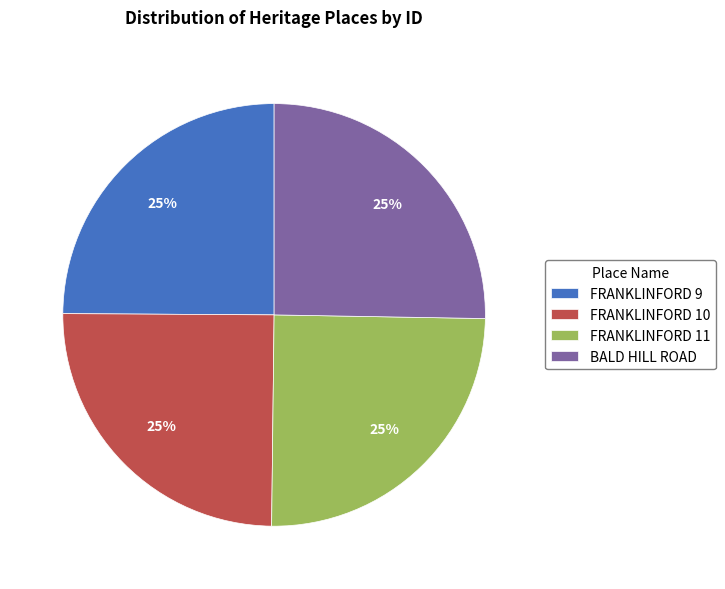

To the nearest percent, what portion does BALD HILL ROAD represent?

25%